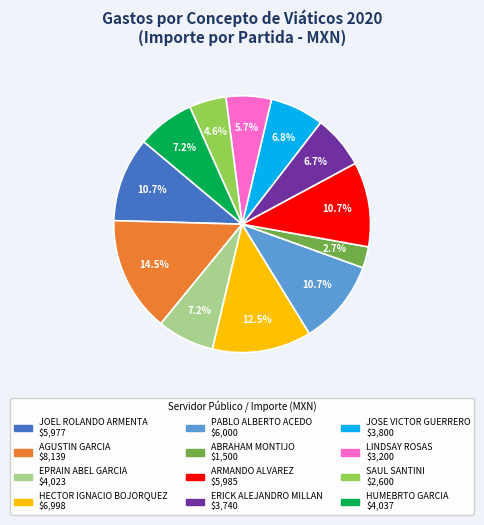

Approximately how many times larger is the value at JOSE VICTOR GUERRERO compared to ARMANDO ALVAREZ?

0.6